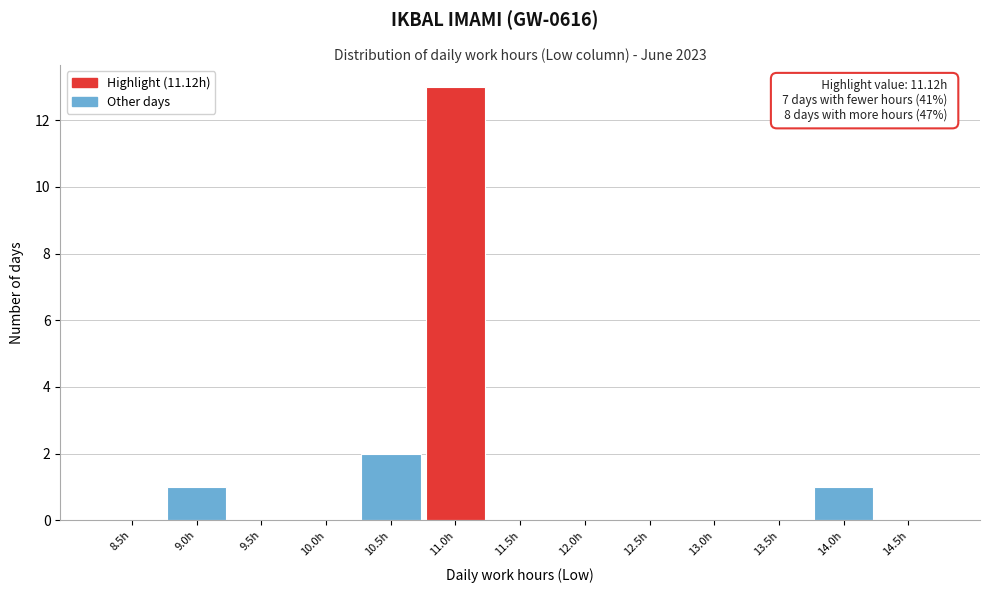

Reading right to left, transcribe all the data shown in this chart.

14.5h=0	14.0h=1	13.5h=0	13.0h=0	12.5h=0	12.0h=0	11.5h=0	11.0h=13	10.5h=2	10.0h=0	9.5h=0	9.0h=1	8.5h=0